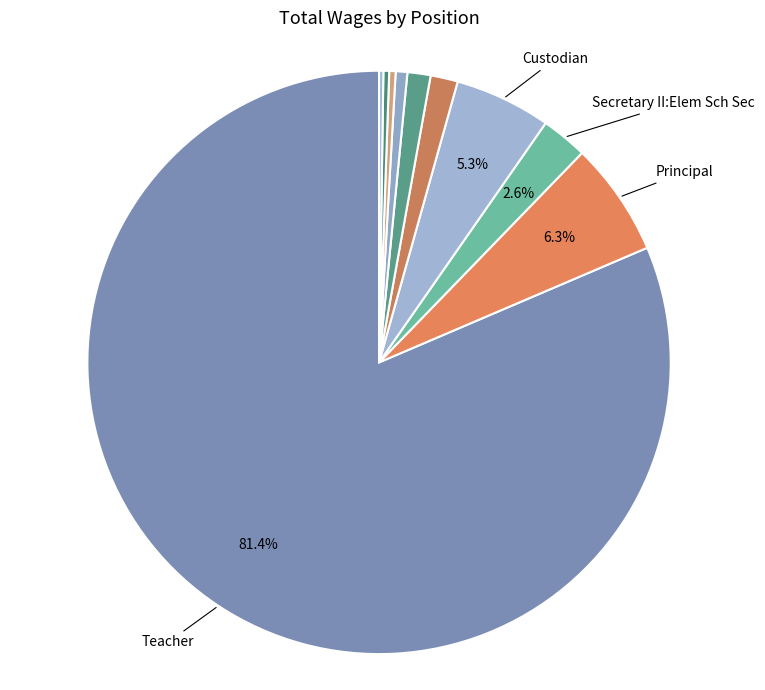

Which category has the smallest portion of the pie?

Noon-Duty Aides